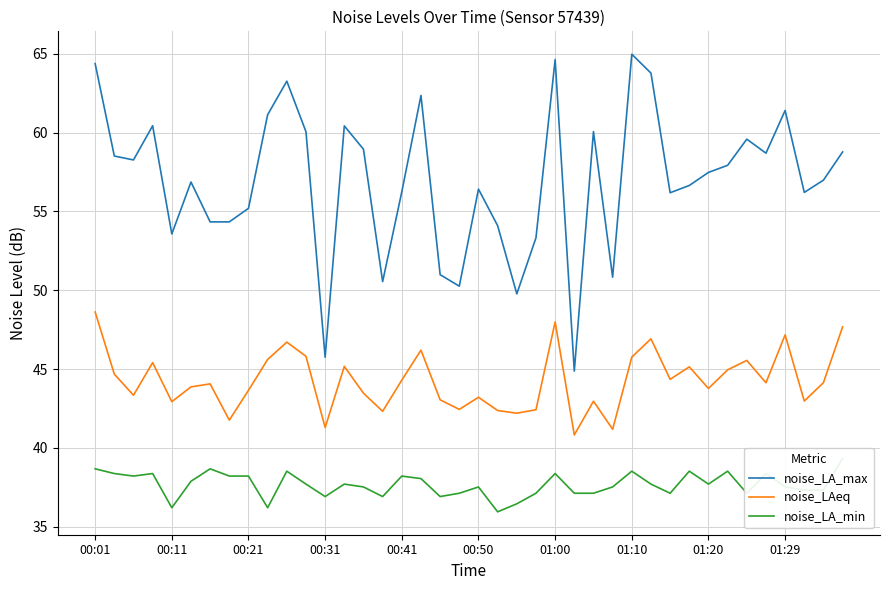

Which series has the largest range (max minus min)?

noise_LA_max